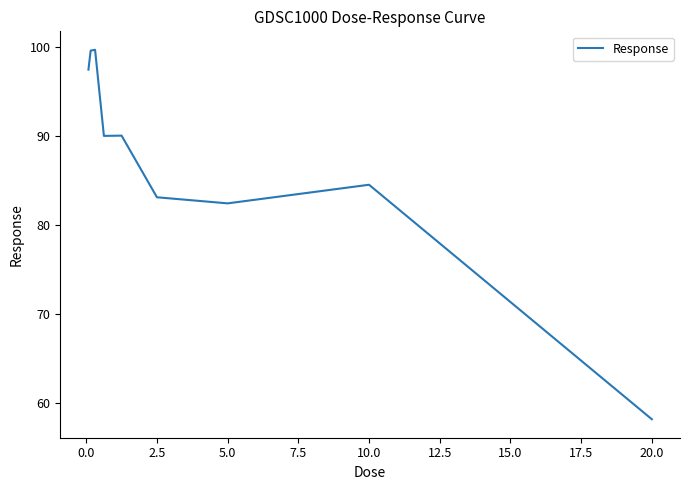

What is the maximum value shown in the chart?

99.7